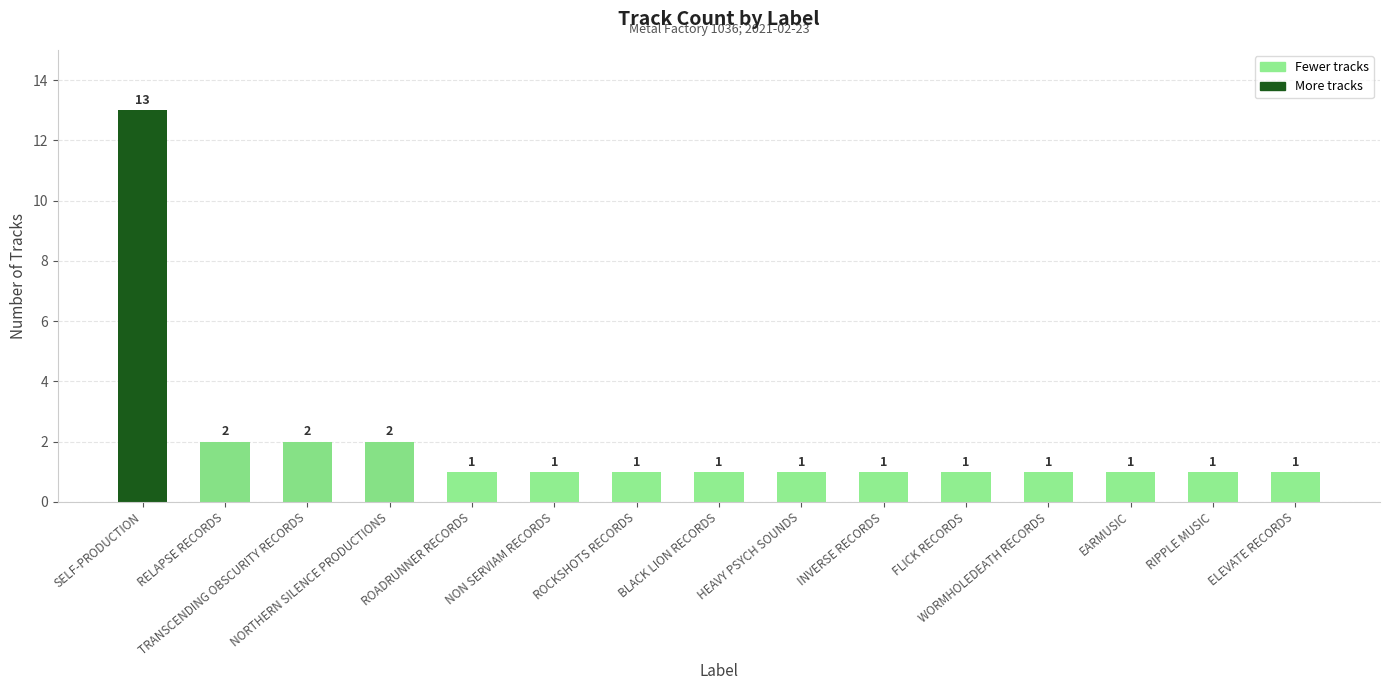

What position from the right is FLICK RECORDS?

5